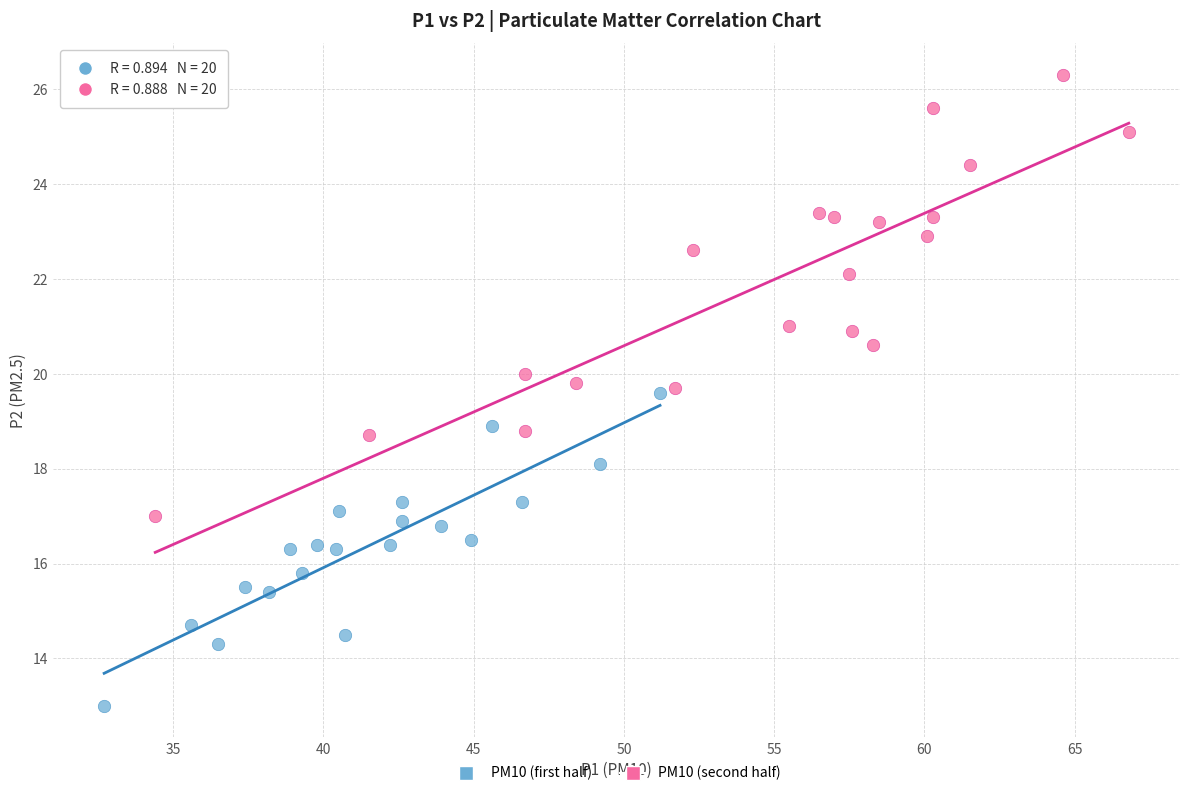

Which series reaches the maximum Y coordinate?

PM10 (second half)